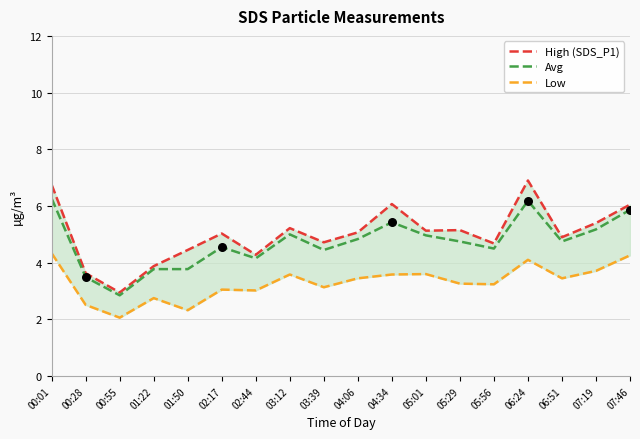

What are all the series names shown in the legend?

High (SDS_P1), Avg, Low